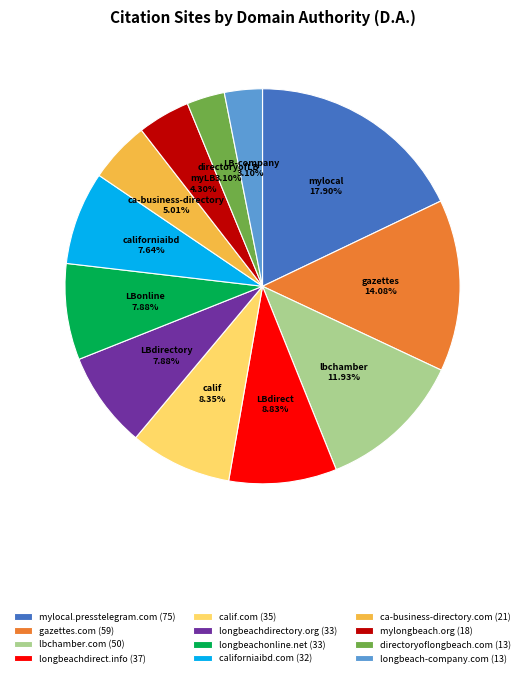

To the nearest percent, what is the combined percentage of mylocal.presstelegram.com and ca-business-directory.com?

23%